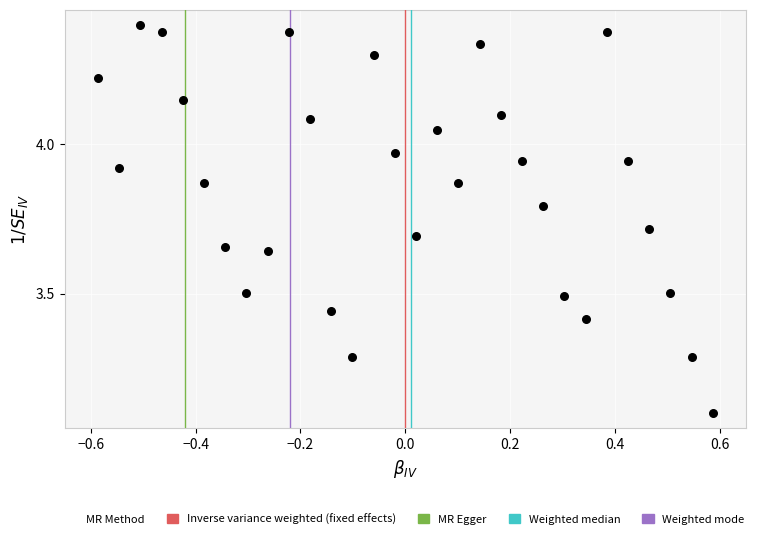

What is the range of X values (max minus min)?

1.2